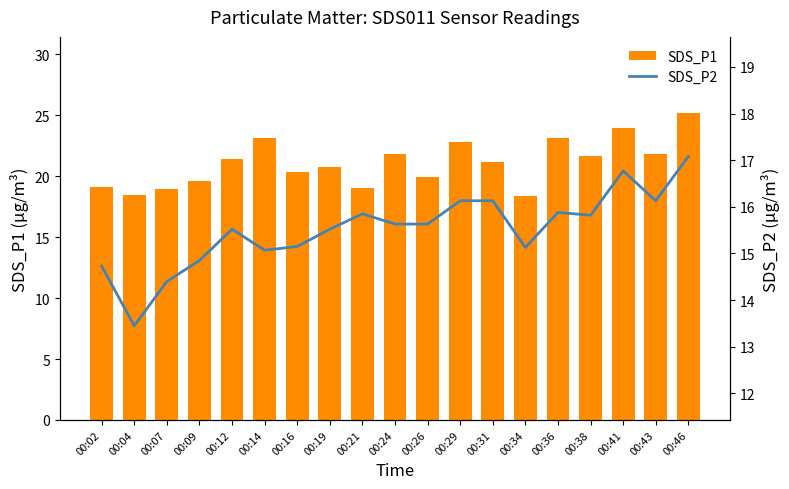

List the labels in order of SDS_P2 value, largest first.

00:46, 00:41, 00:29, 00:31, 00:43, 00:36, 00:21, 00:38, 00:24, 00:26, 00:12, 00:19, 00:16, 00:34, 00:14, 00:09, 00:02, 00:07, 00:04